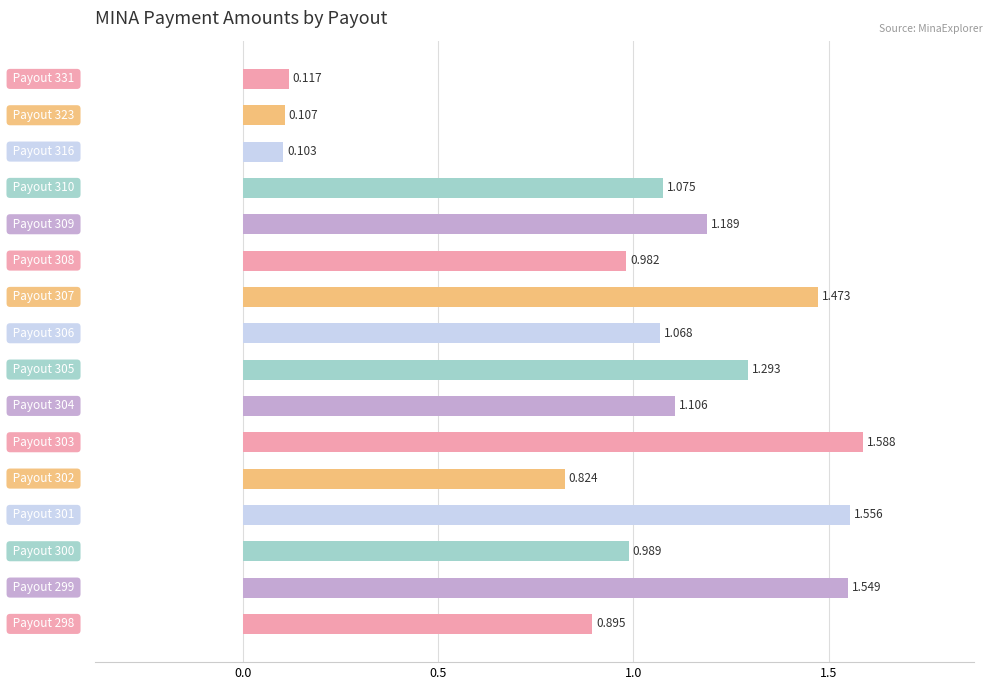

Does the chart contain any negative values?

No